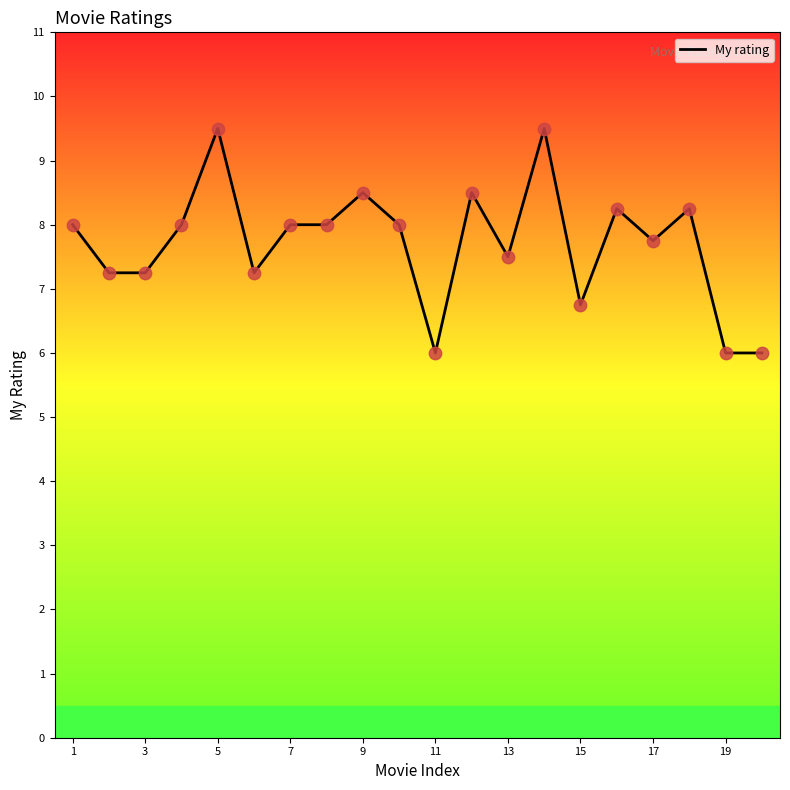

What is the difference between the maximum and minimum values?

3.5